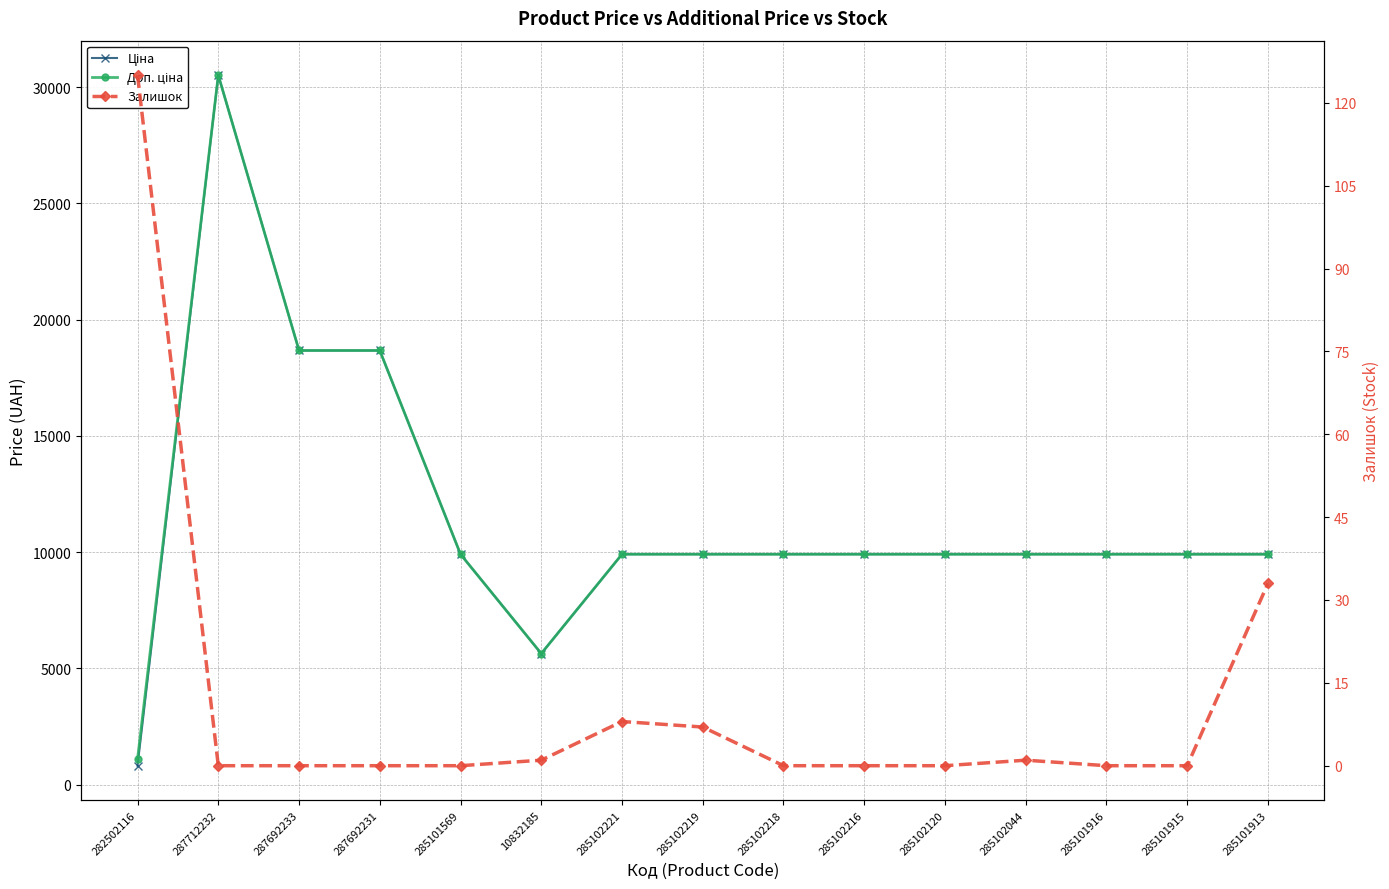

What is the label of the 8th point from the left?

285102219